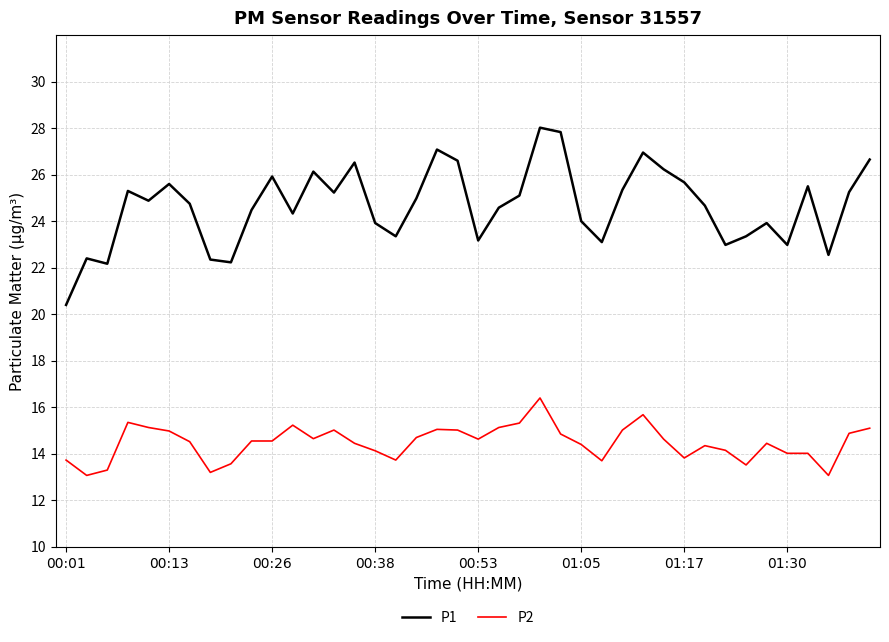

Which series has the largest range (max minus min)?

P1